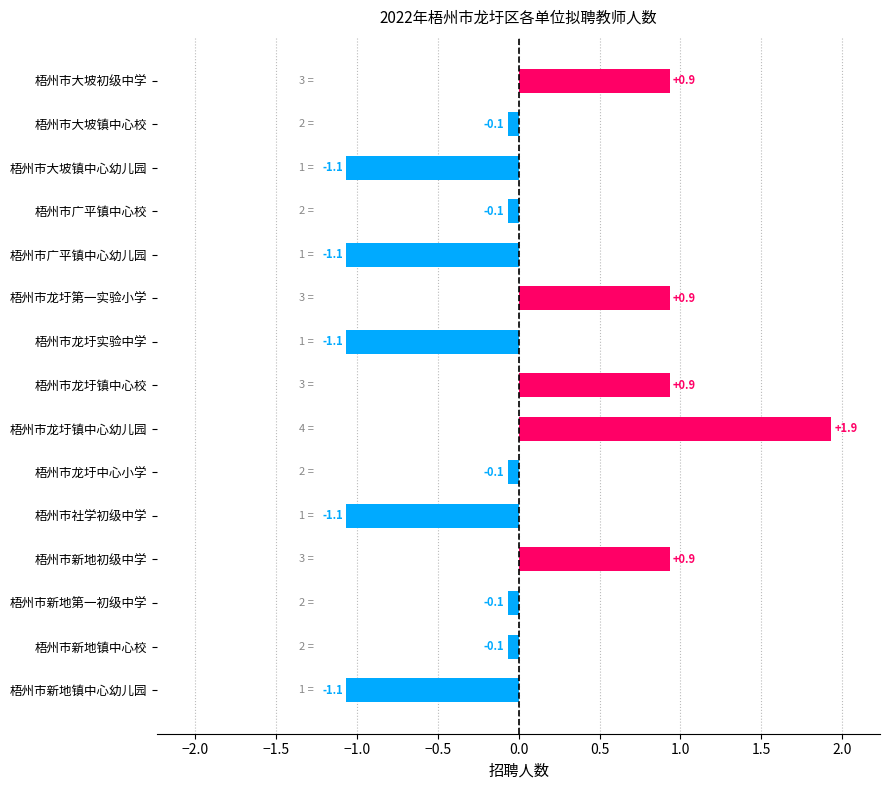

True or false: the data shows 0.9 at 梧州市大坡初级中学.

True